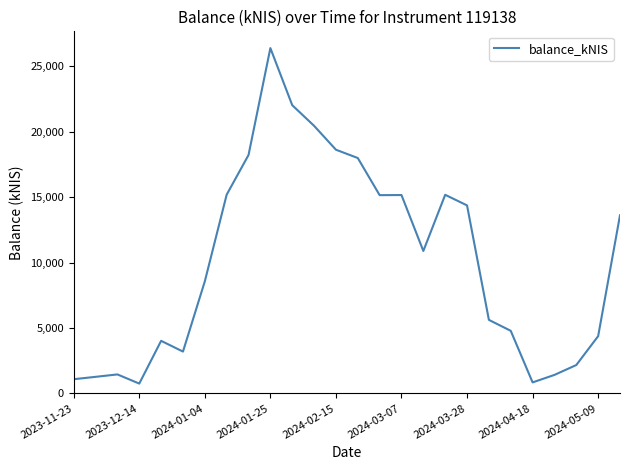

What is the maximum value shown in the chart?

26384.2